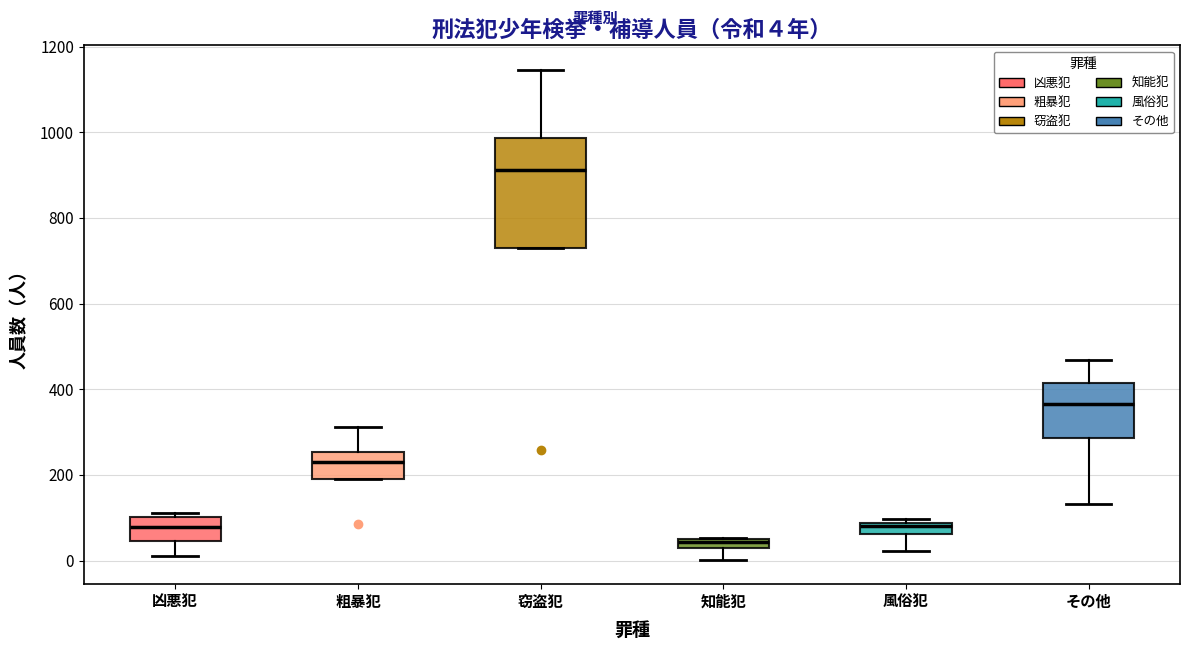

Which box is the tallest, from its lower edge to its upper edge?

窃盗犯